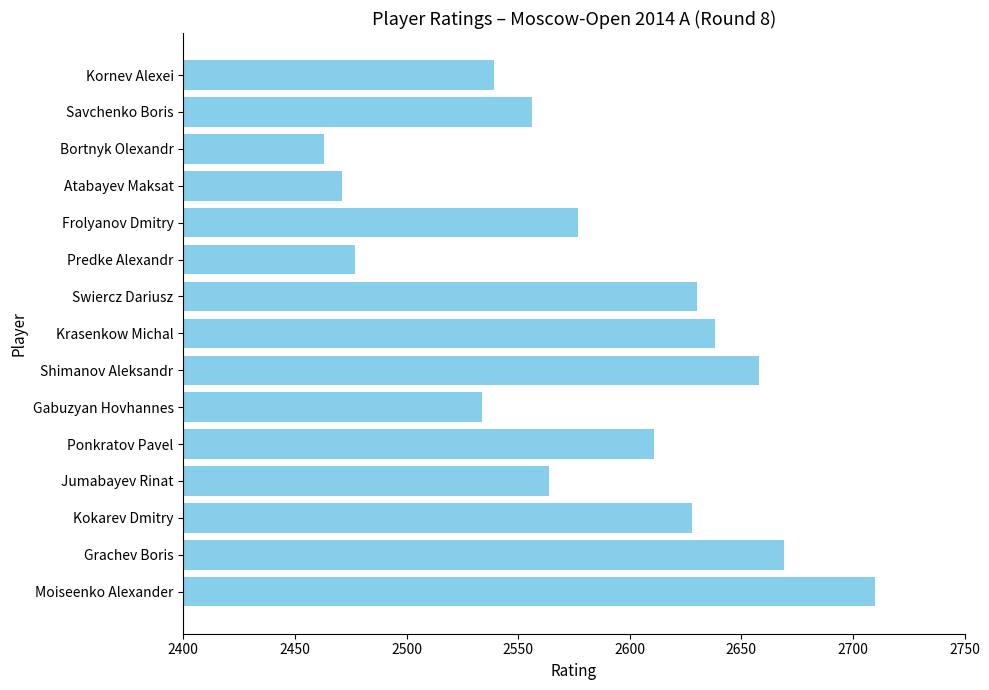

Are the bars grouped side by side (vs. stacked)?

No